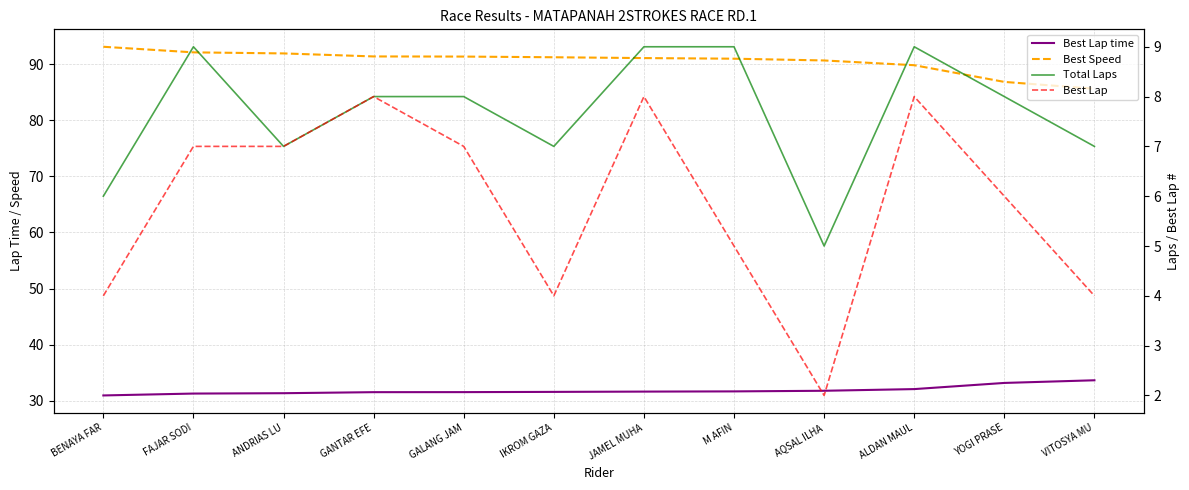

What is the label of the 11th point from the right?

FAJAR SODI